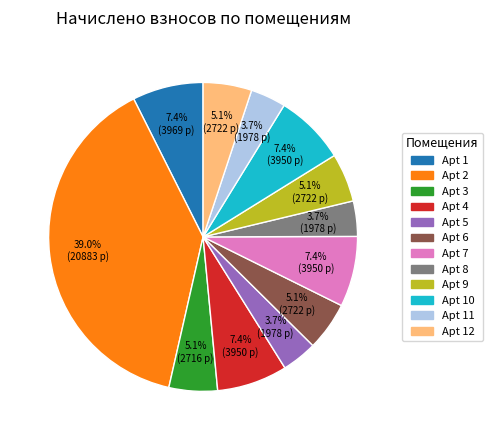

Which has a higher value, Apt 2 or Apt 6?

Apt 2